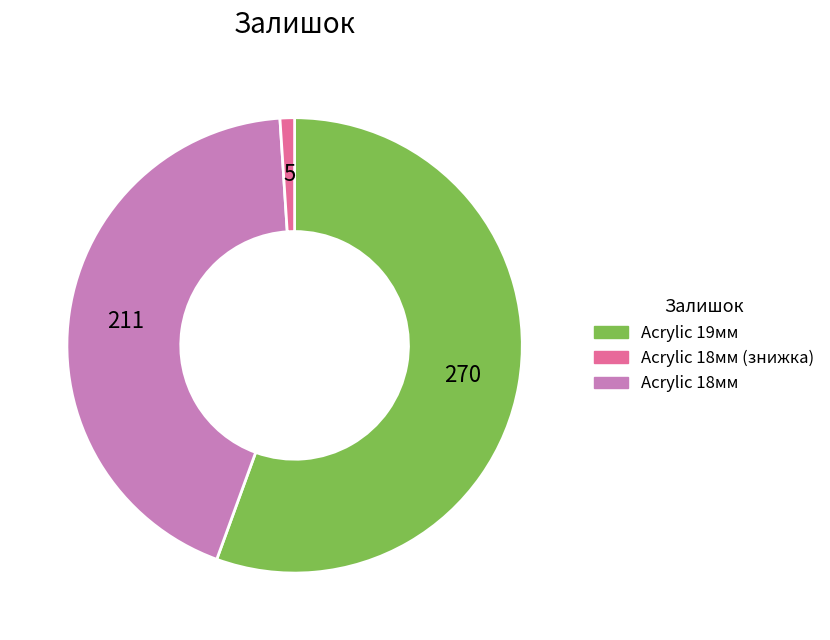

How many segments does this pie chart have?

3